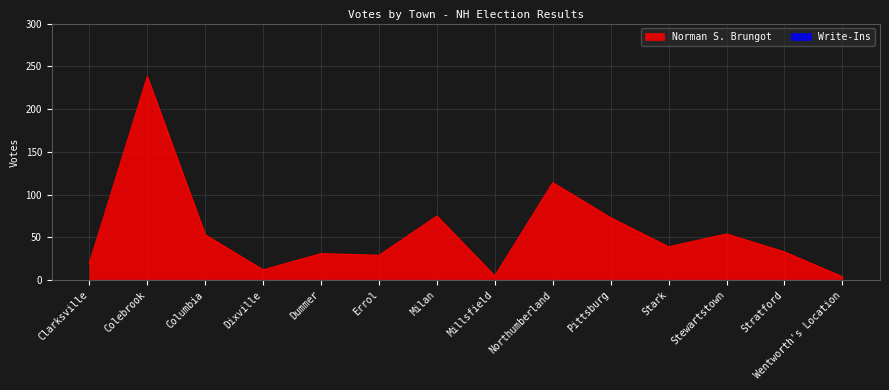

How many interior local peaks (higher than both neighbors) does the data have?

5